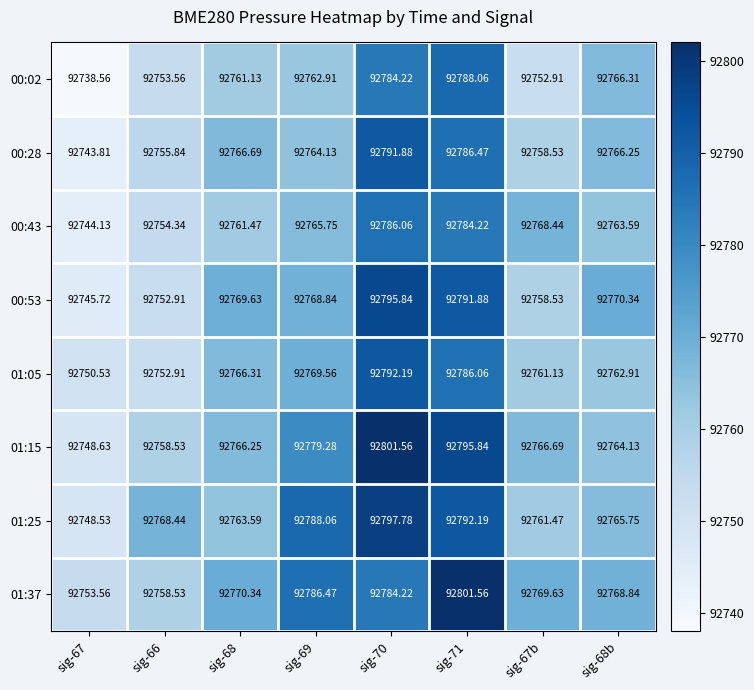

Which series changed the most between sig-66 and sig-68?

00:53